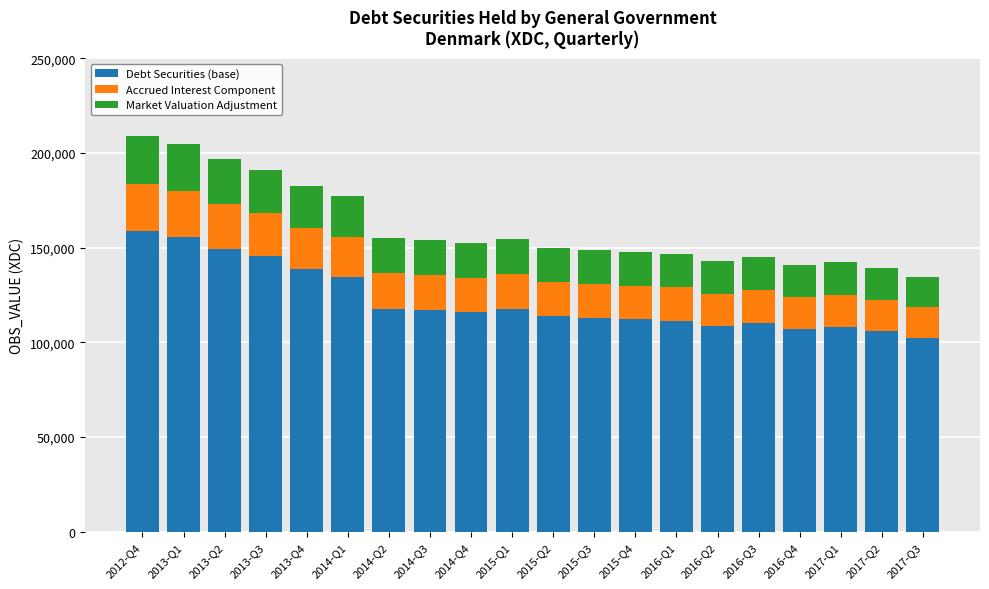

What is the maximum value for Debt Securities (base)?

158627.2